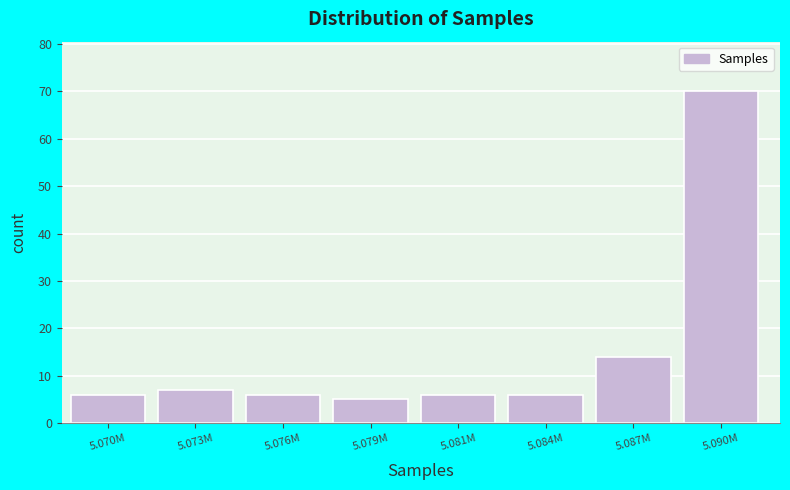

Reading left to right, list all the values displayed in this chart.

5.070M=6	5.073M=7	5.076M=6	5.079M=5	5.081M=6	5.084M=6	5.087M=14	5.090M=70